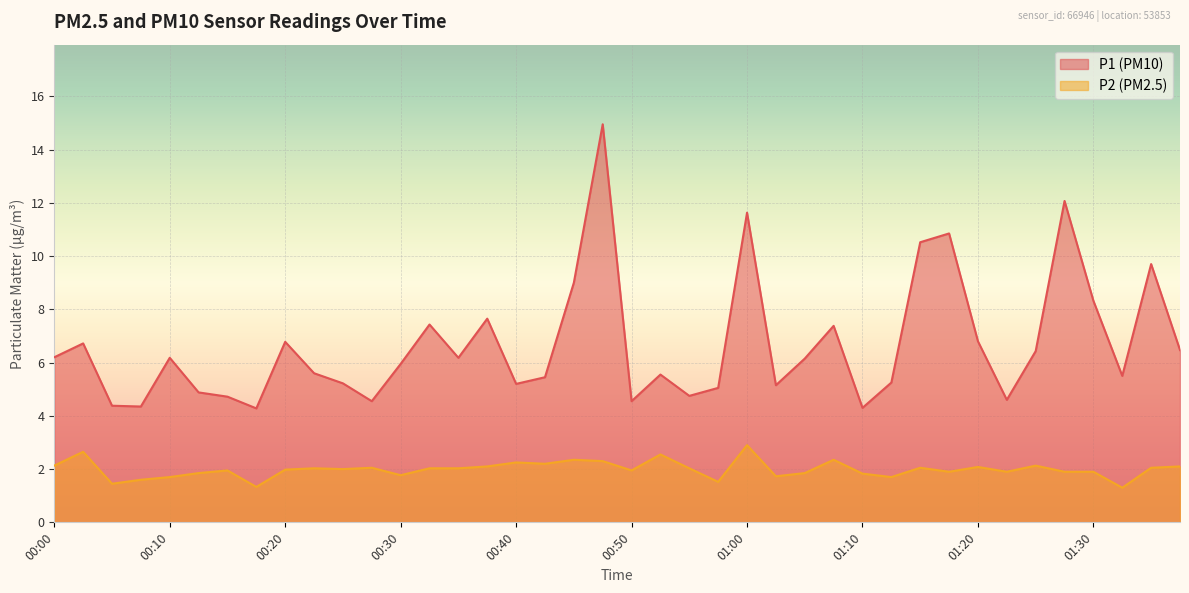

The value of P1 at 00:20 is 6.8. True or false?

True